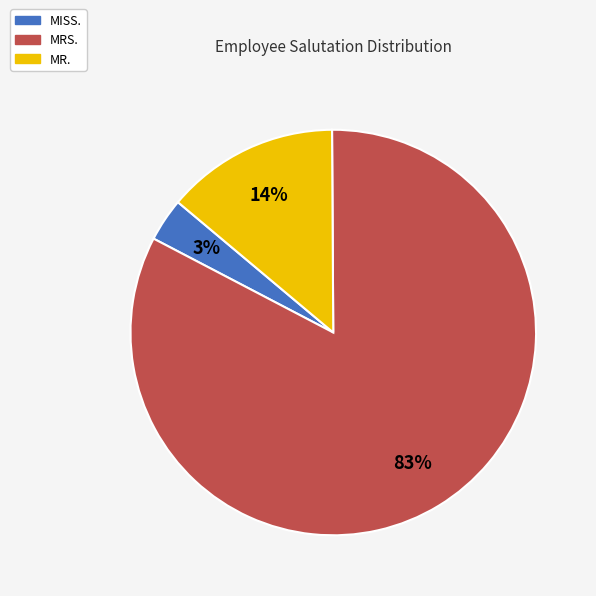

True or false: MR. accounts for 28% of the total.

False